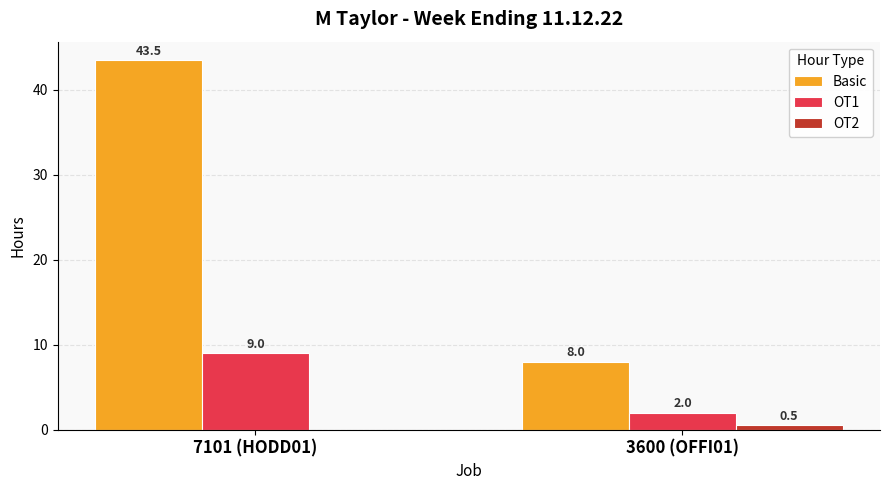

What is the total value across all series at 3600 (OFFI01)?

10.5